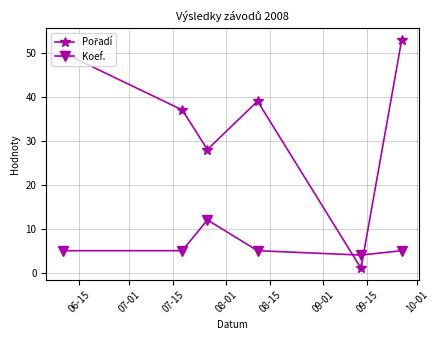

True or false: Koef. has more than 2 points higher than both neighbors.

False